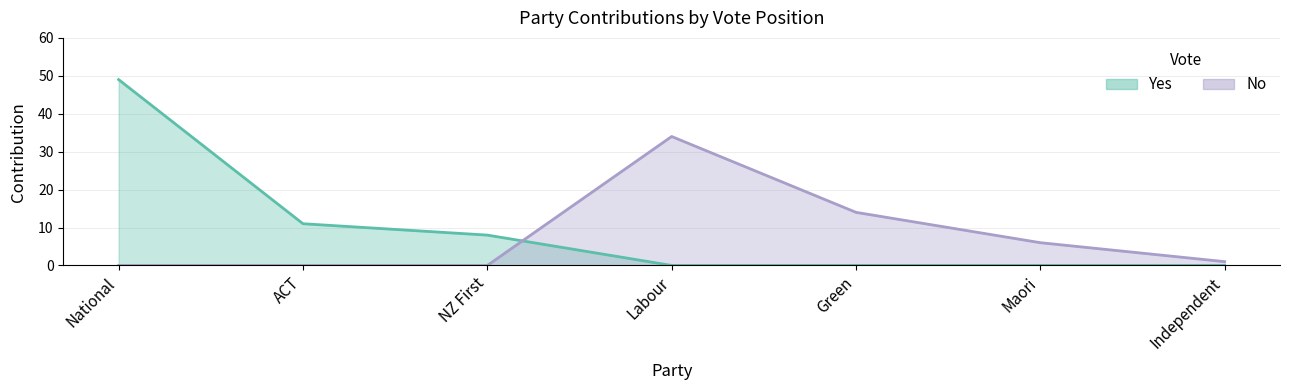

Which label corresponds to the largest value in the chart?

National